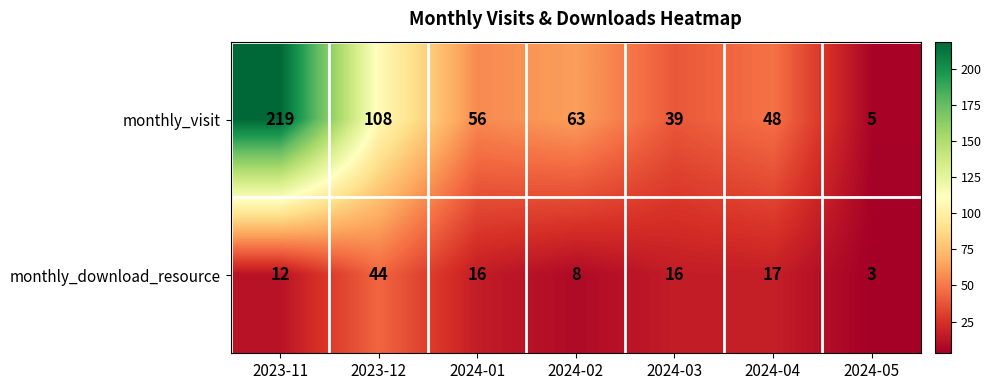

Rank the series at 2024-02 from highest to lowest value.

monthly_visit, monthly_download_resource